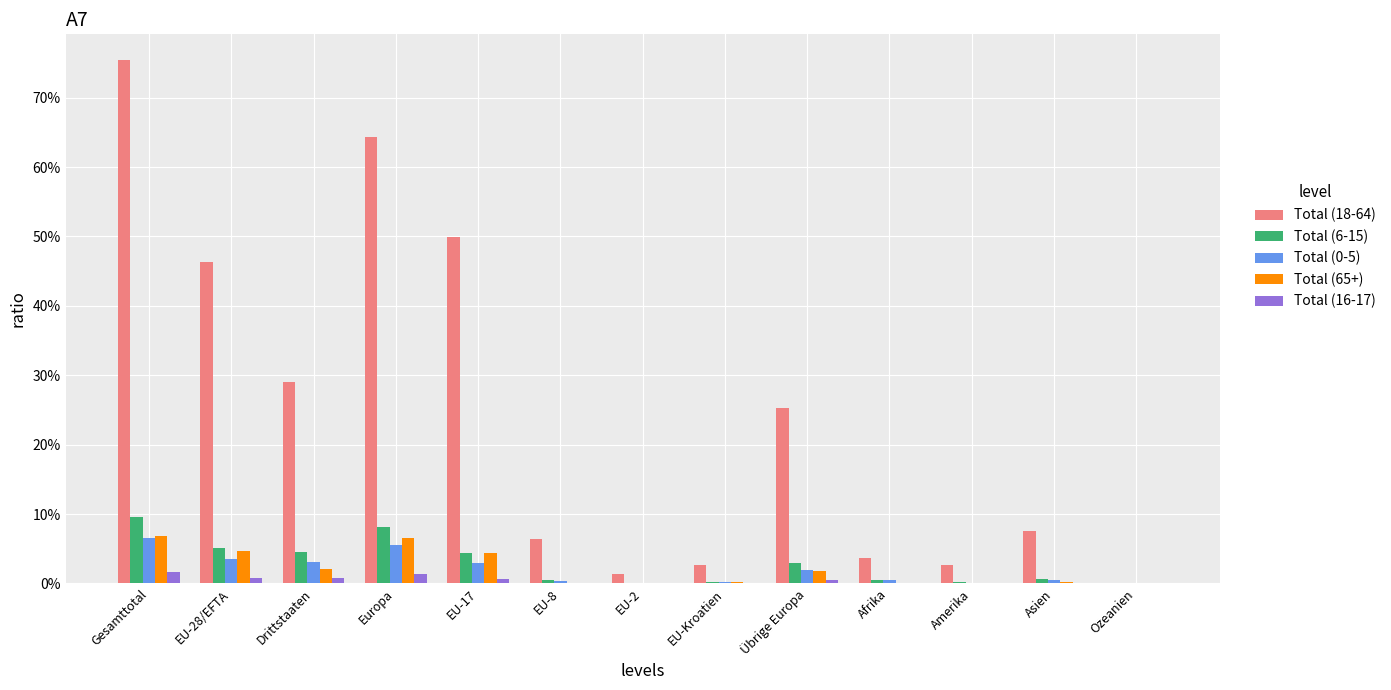

True or false: Total (6-15) has a value of 0.1 at Europa.

True